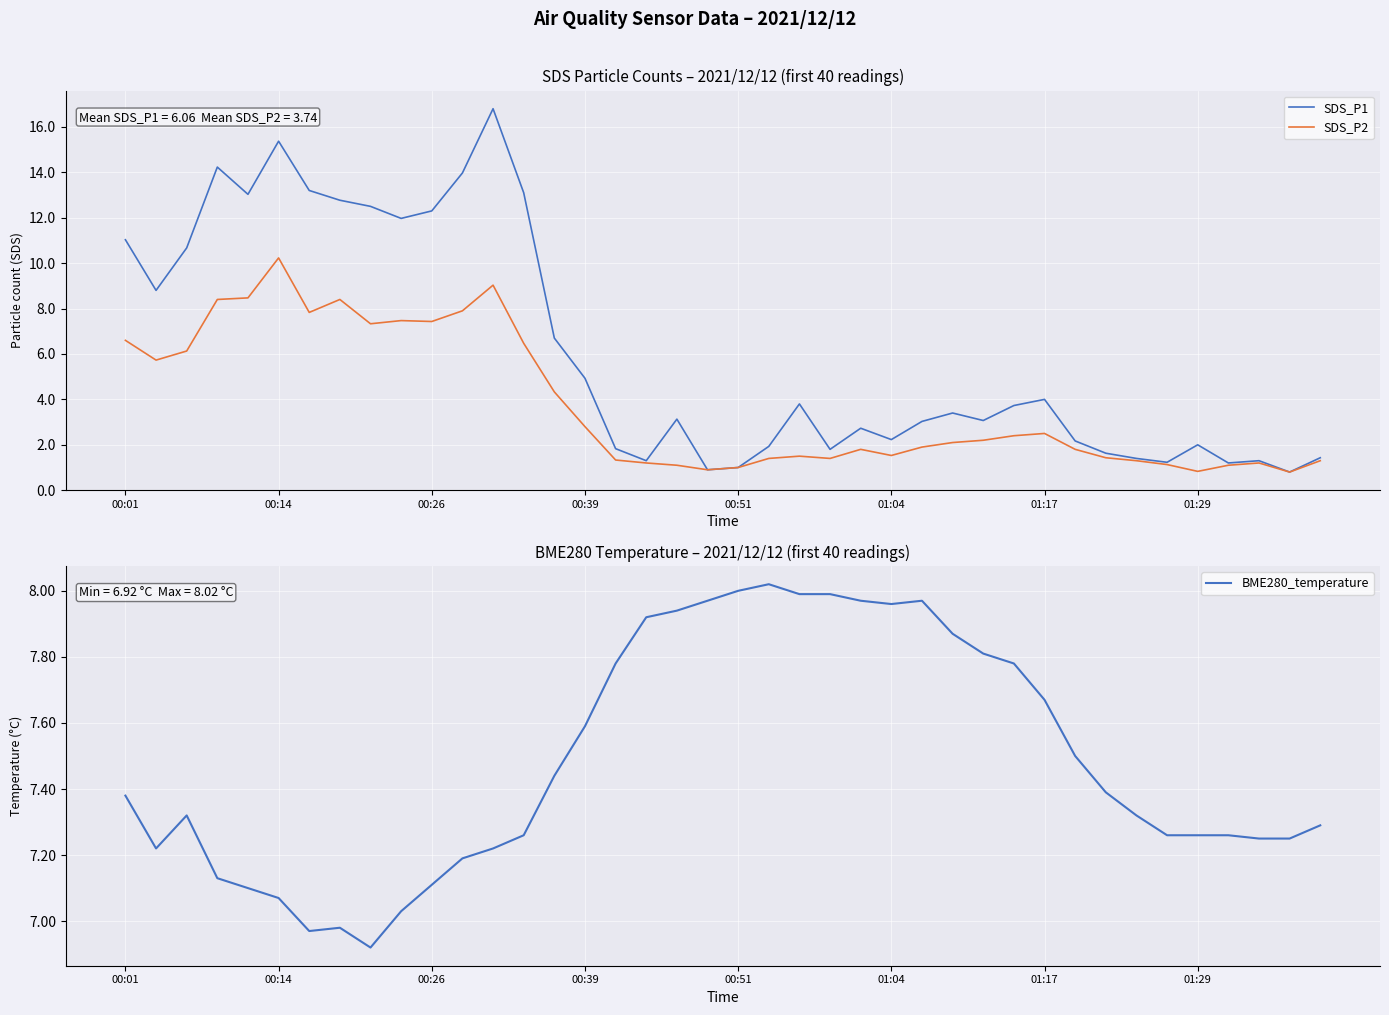

The value of BME280_temperature at 01:04 is 2.9. True or false?

False